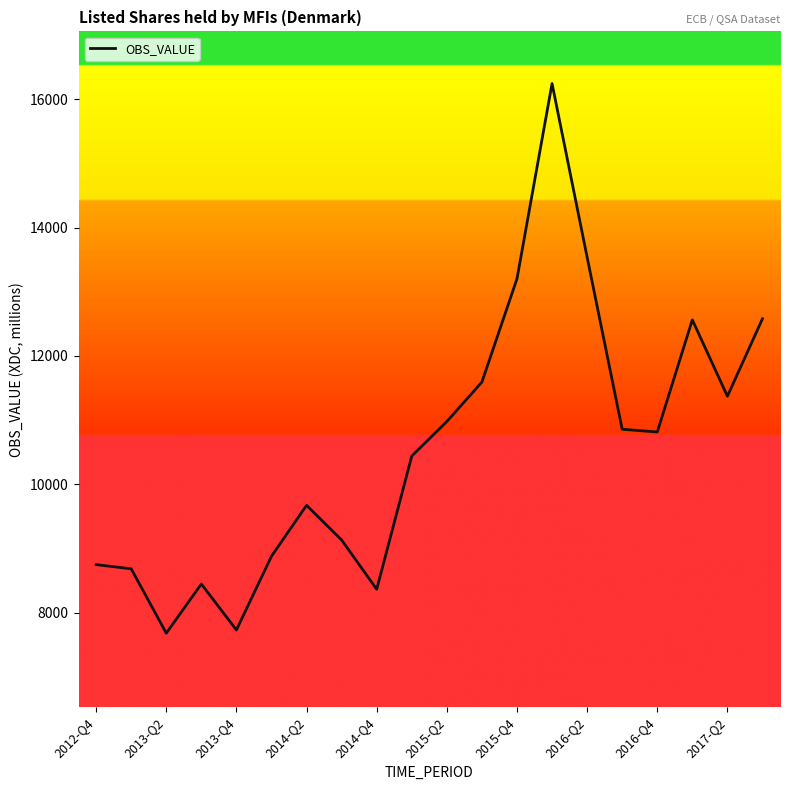

How many lines are shown in the chart?

1